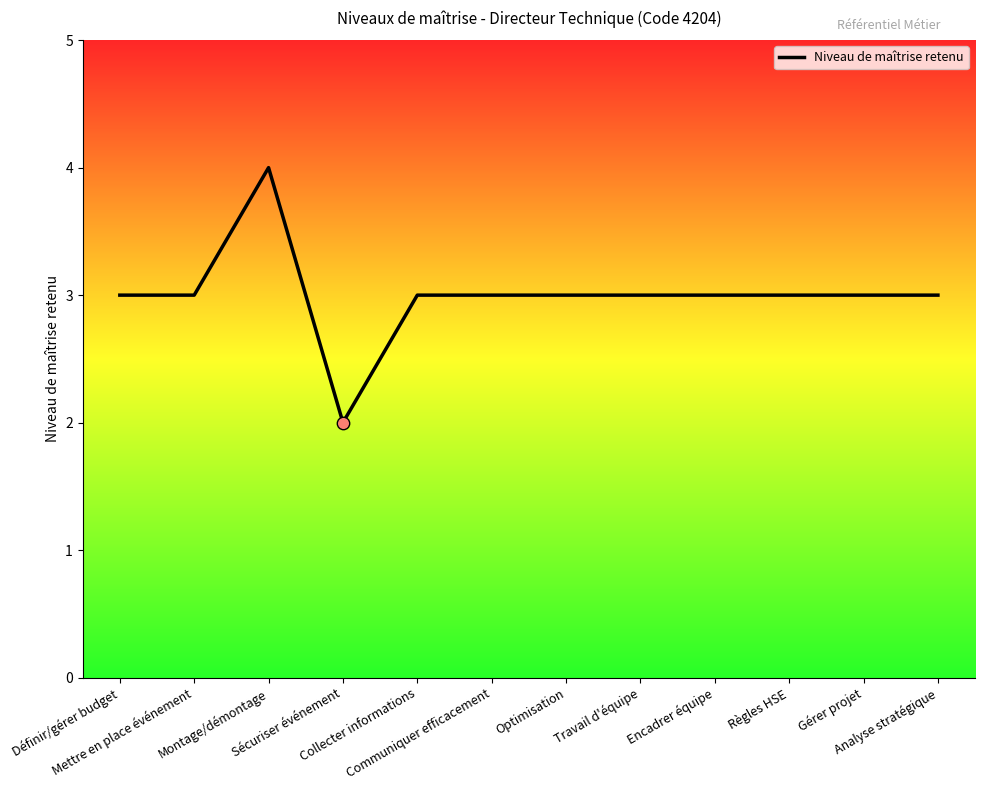

What is the maximum value shown in the chart?

4